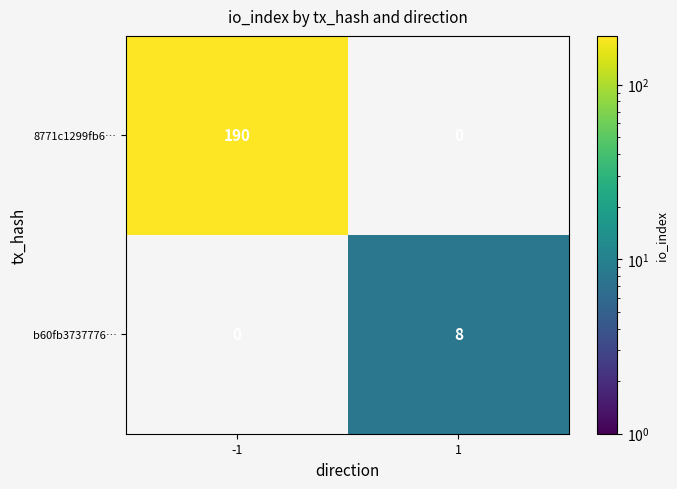

True or false: 8771c1299fb6… has a value of 288.2 at -1.

False